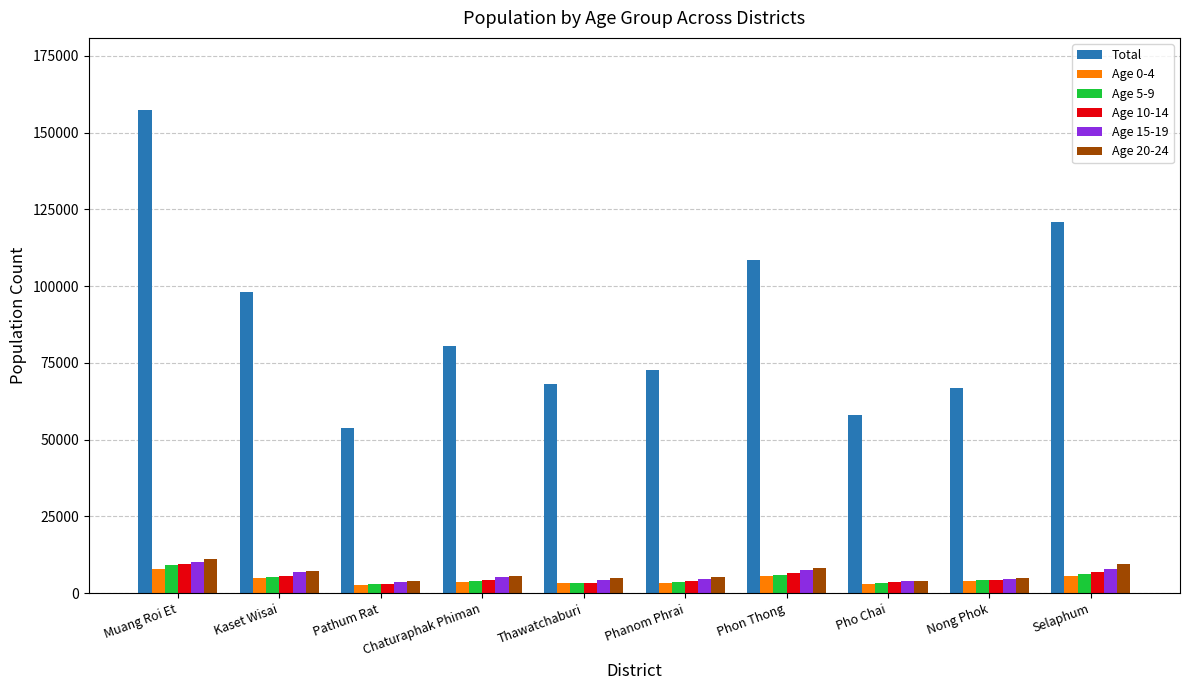

What is the value of the Age 0-4 bar at the 4th from the left?

3791